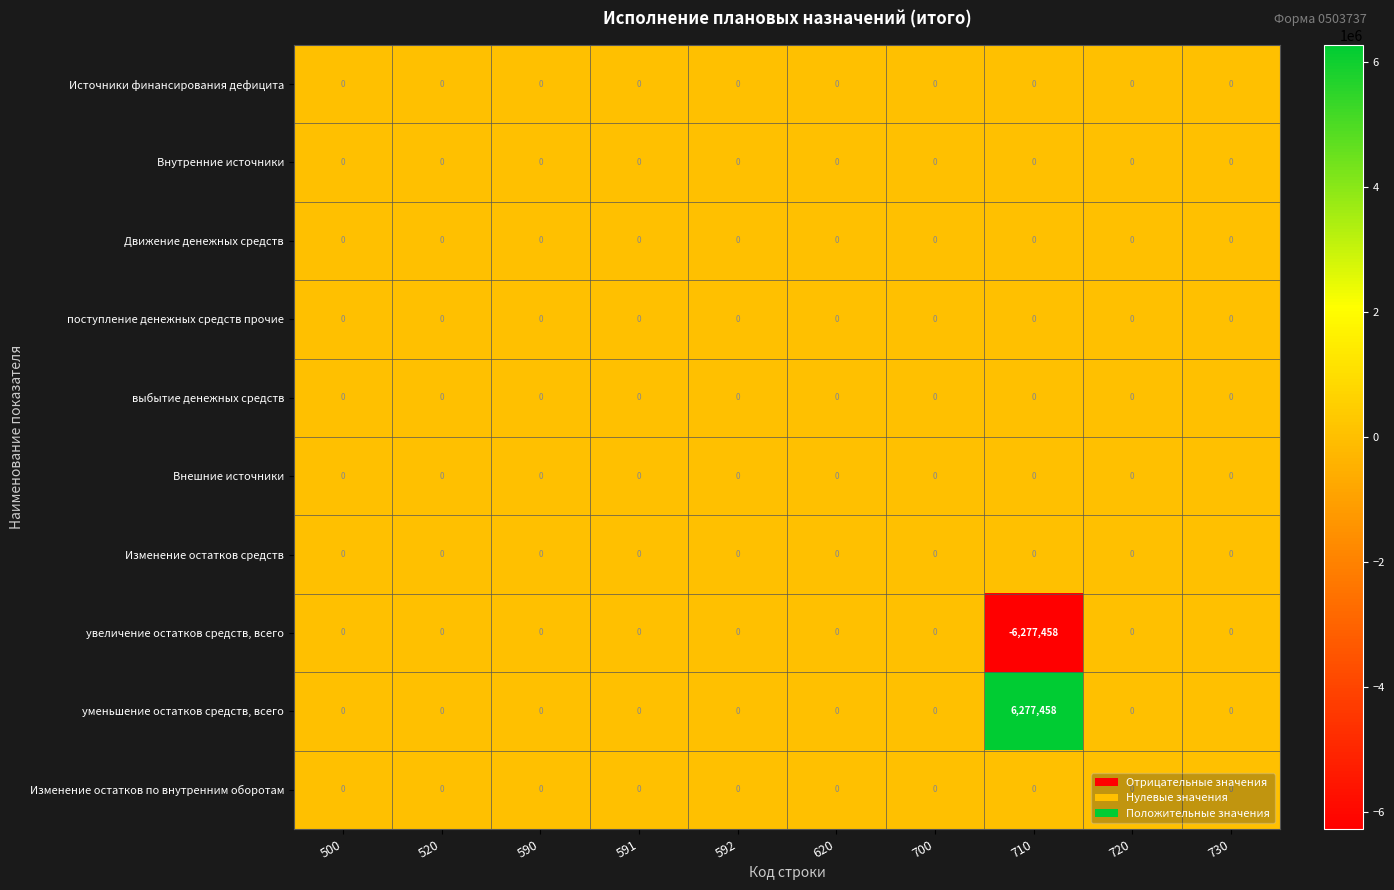

At how many categories does at least one series exceed 2777539?

1